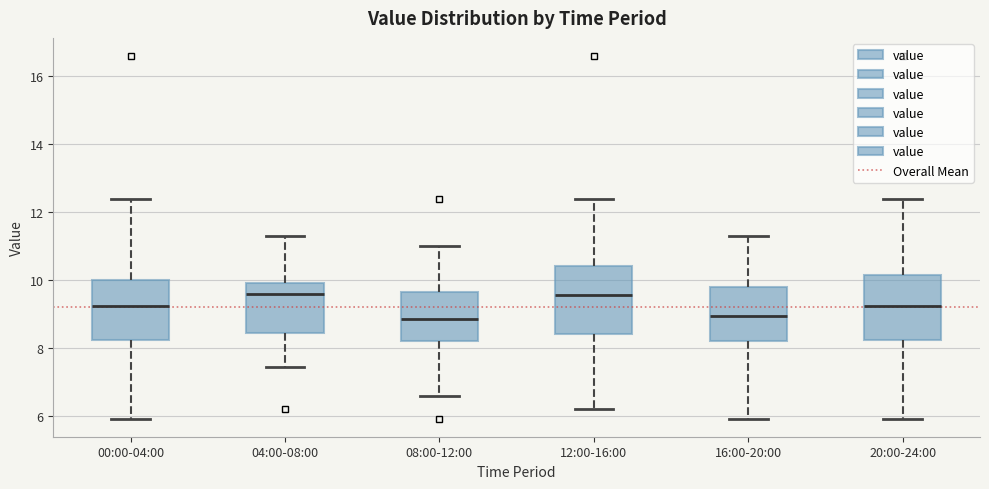

Where does the median line of the box for 16:00-20:00 sit on the y-axis? The values are not printed on the chart, so give them approximately, as read against the axis.

9.0